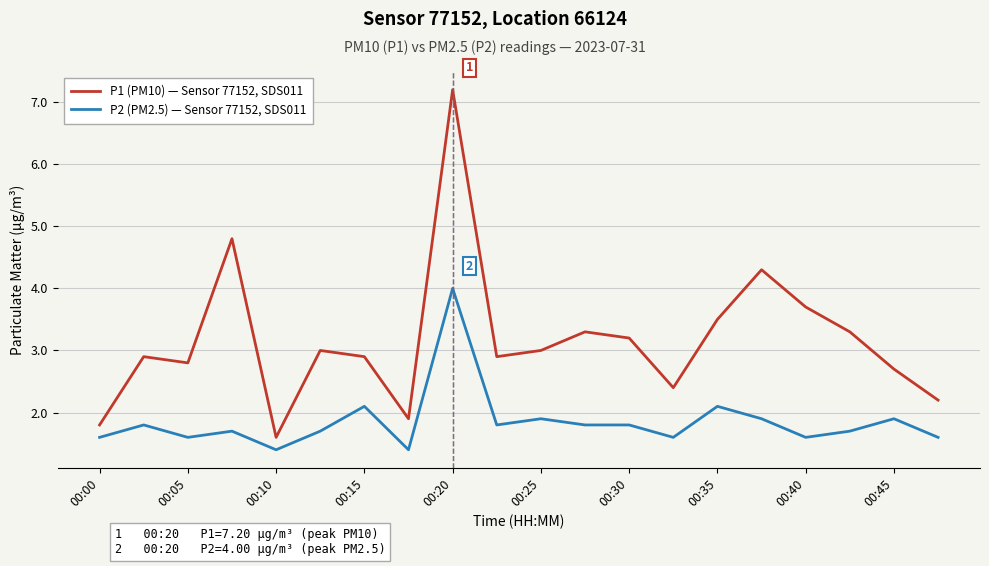

What is the difference between the maximum and minimum values in the P2 (PM2.5) — Sensor 77152, SDS011 series?

2.6